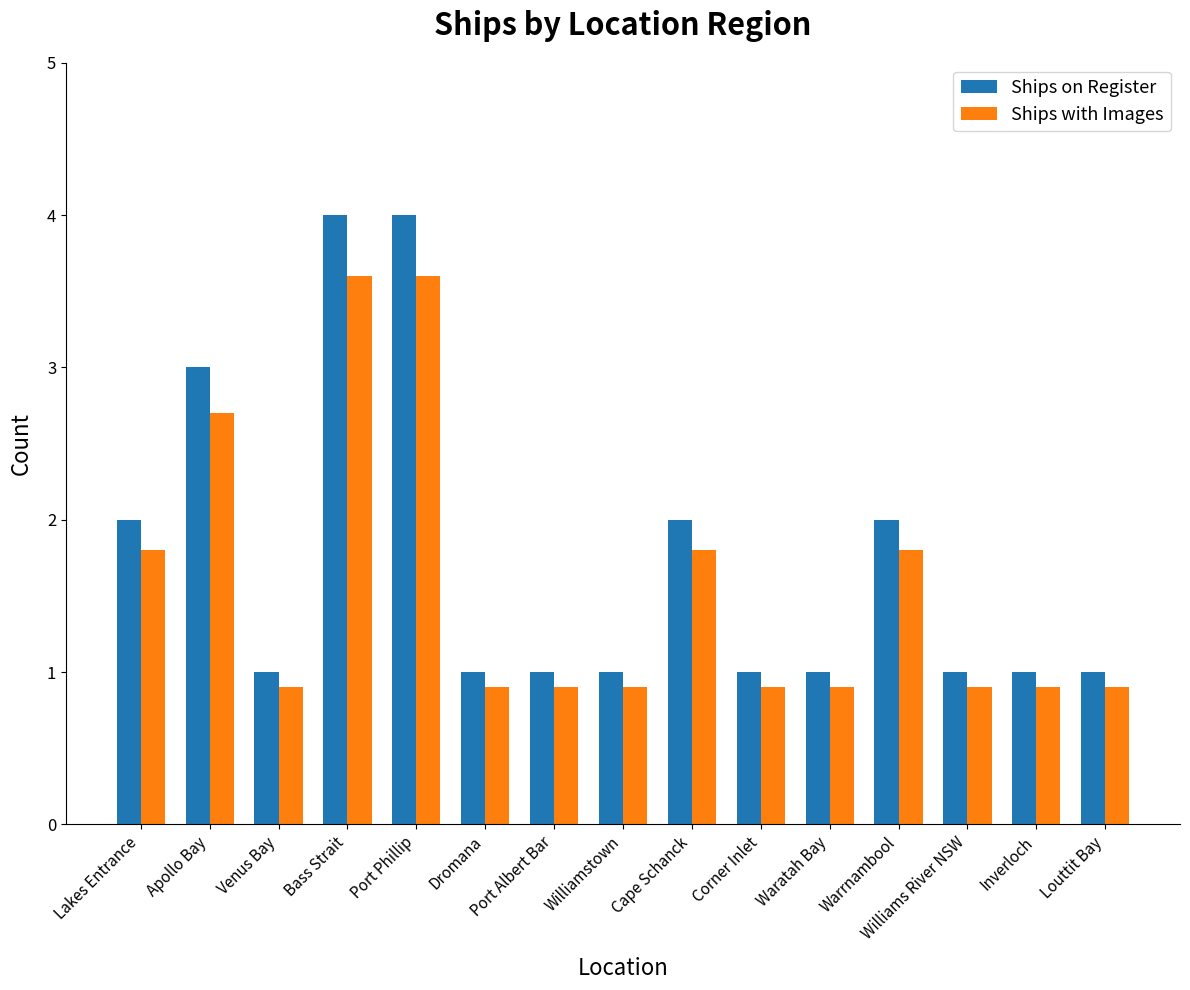

What is the spread (max minus min) of values at Warrnambool?

0.2